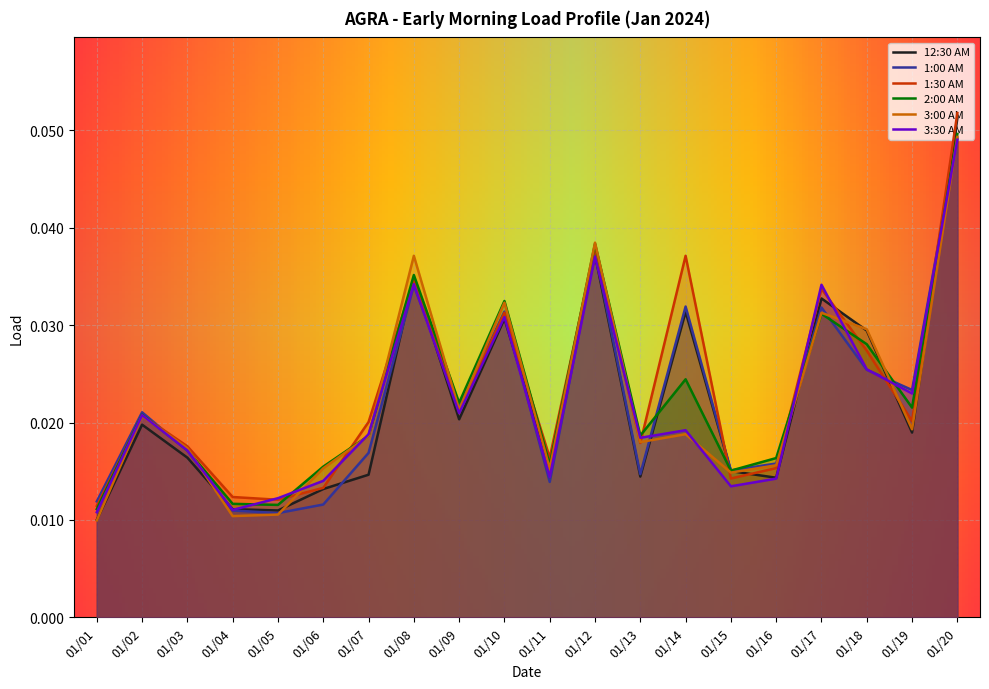

What is the maximum value shown in the chart?

0.1